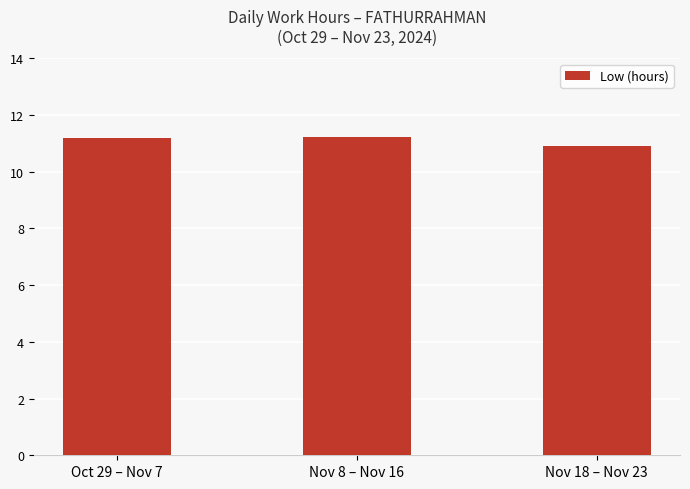

Count the number of categories in the chart.

3